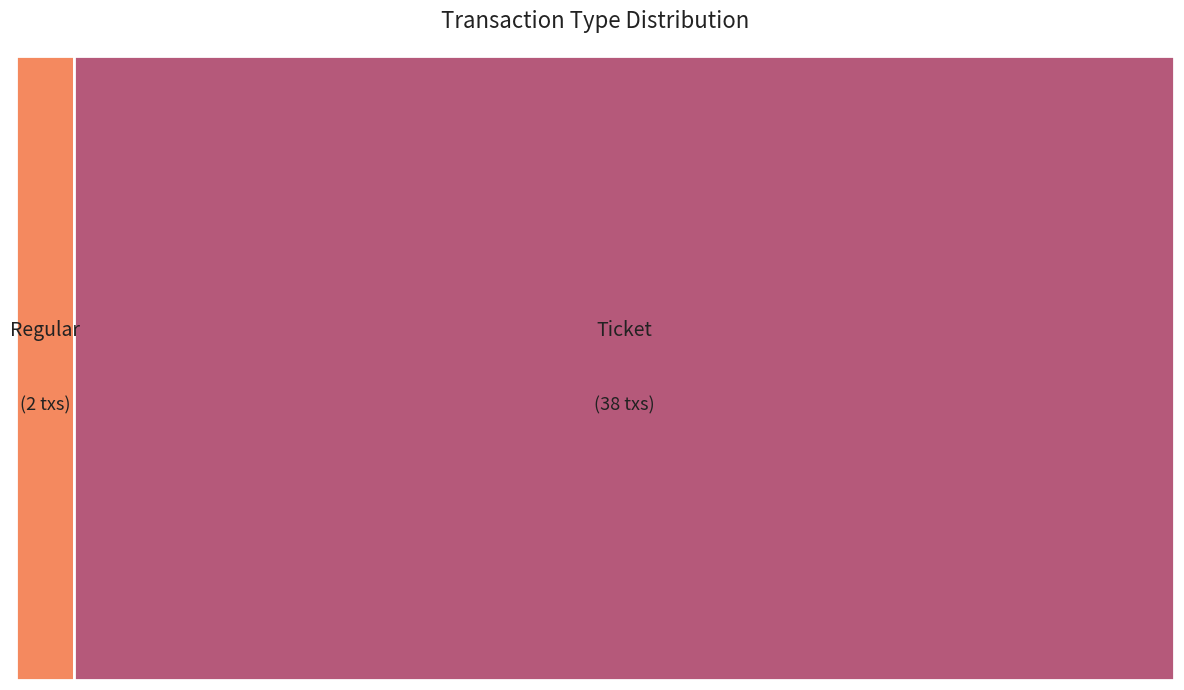

To the nearest percent, what is the difference between the Regular and Ticket slice percentages?

90%